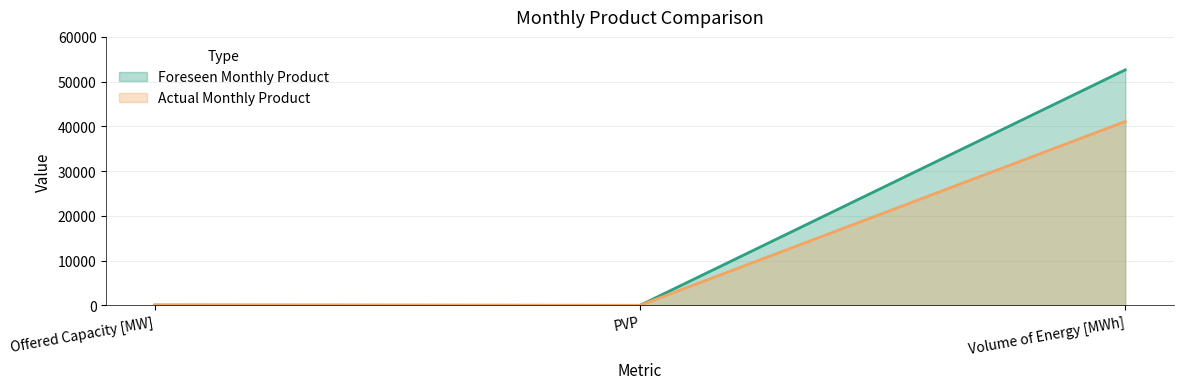

Between Peak Offered Capacity [MW] and Peak PVP, which series saw the biggest shift?

Foreseen Monthly Product